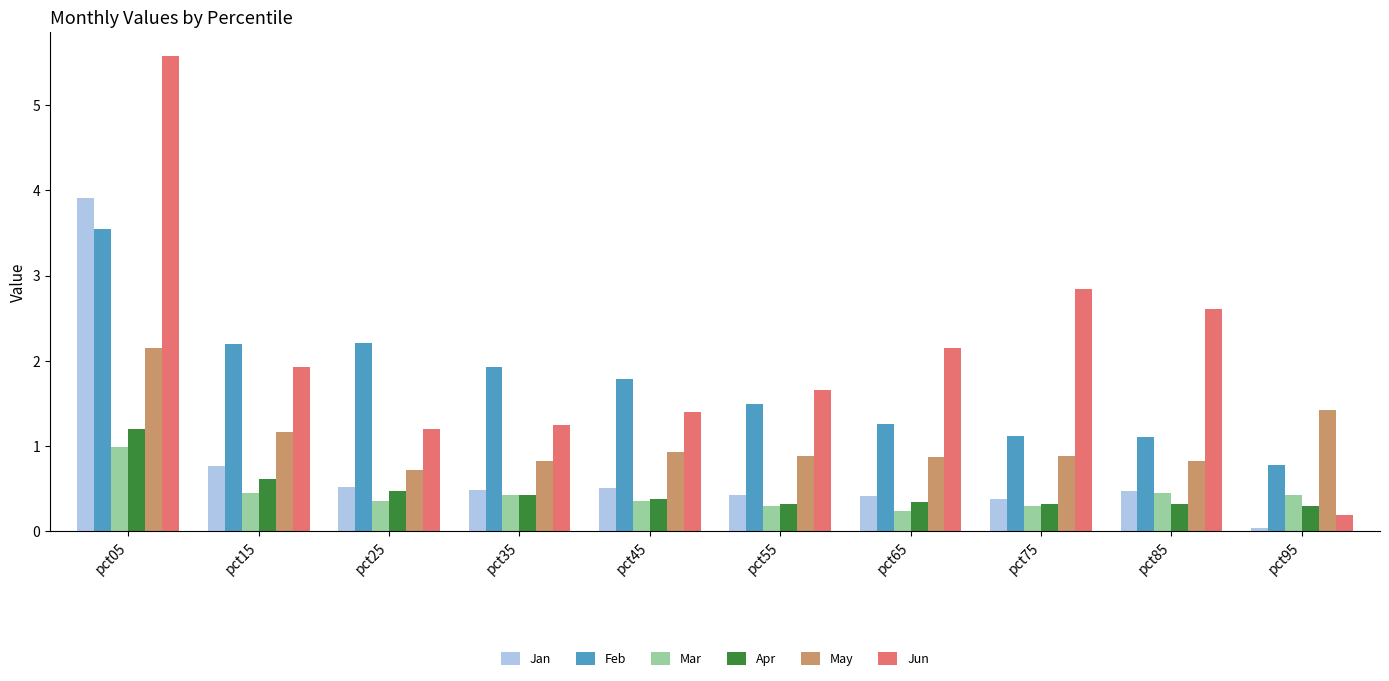

True or false: May has a value of 0.5 at pct45.

False